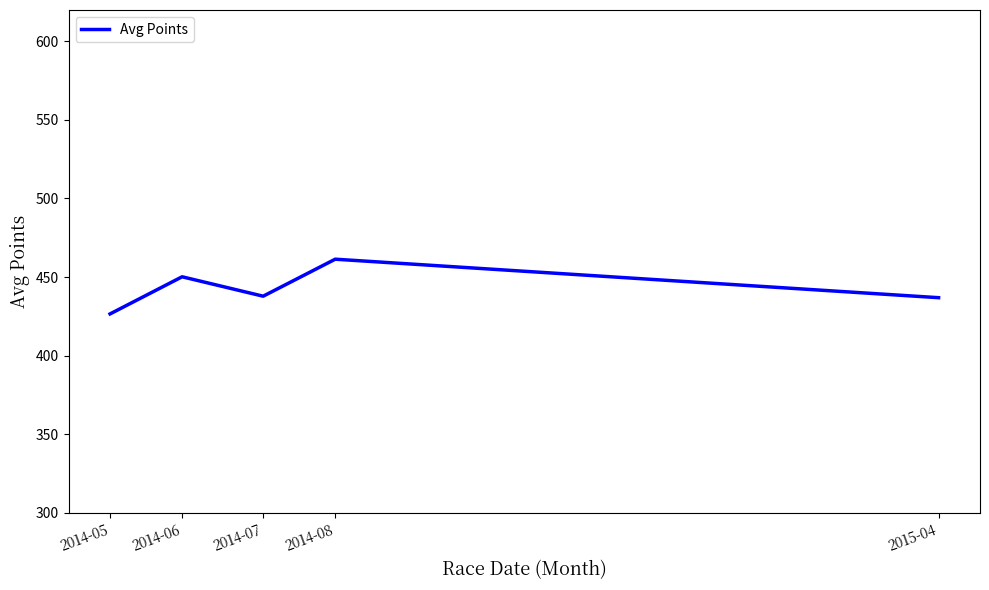

The value at 2014-06 is 197.4. True or false?

False